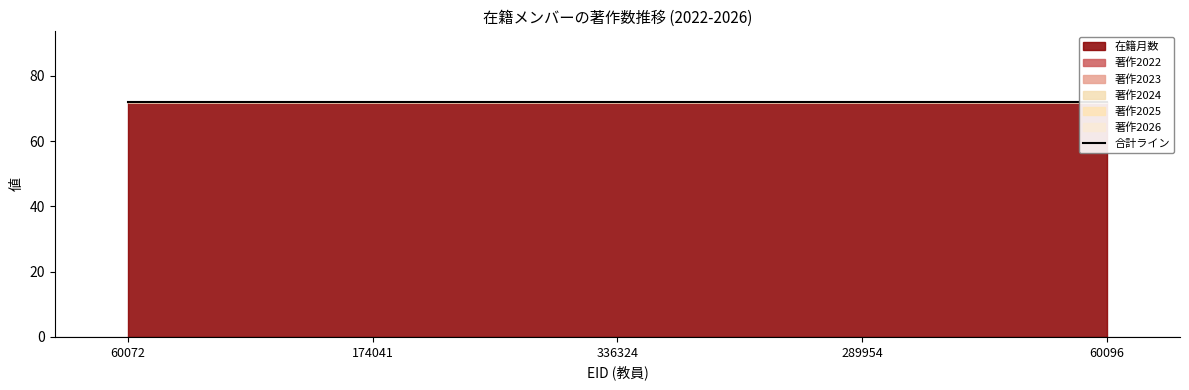

Which series has the widest spread of values?

在籍月数